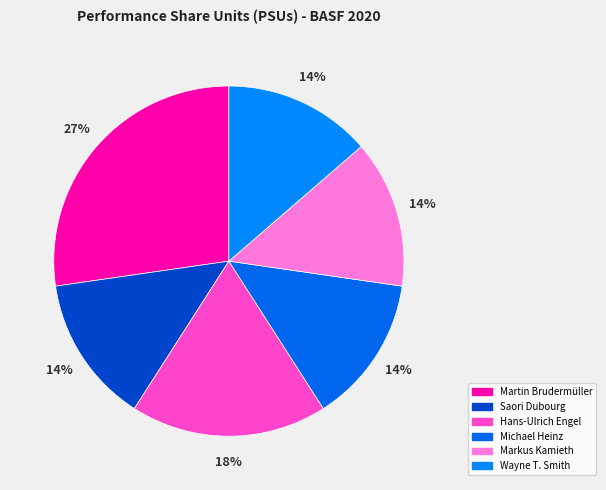

How many slices are in this pie chart?

6